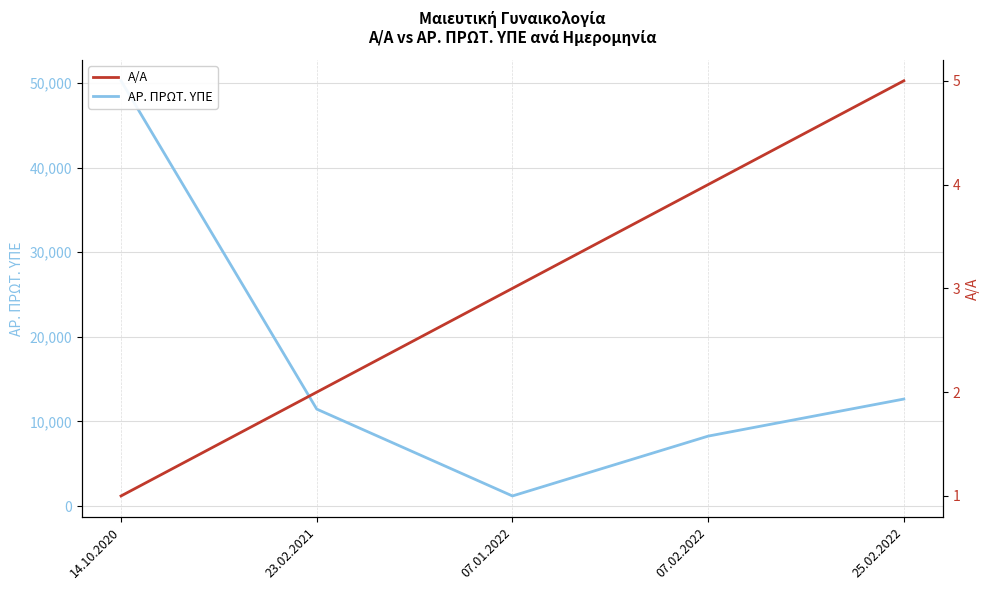

What is the lowest value of the Α/Α series?

1